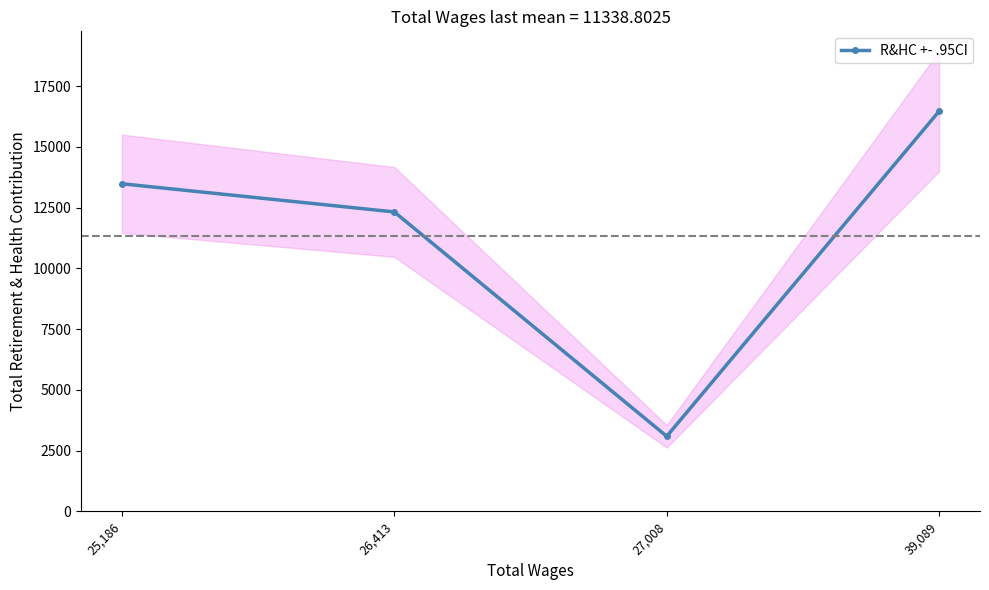

How many values exceed 13479?

2